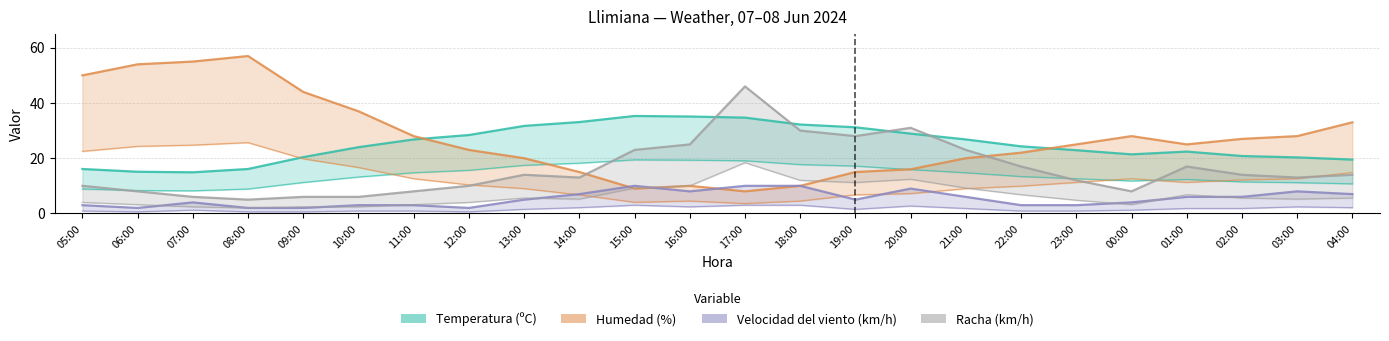

What is the smallest value displayed?

2.0